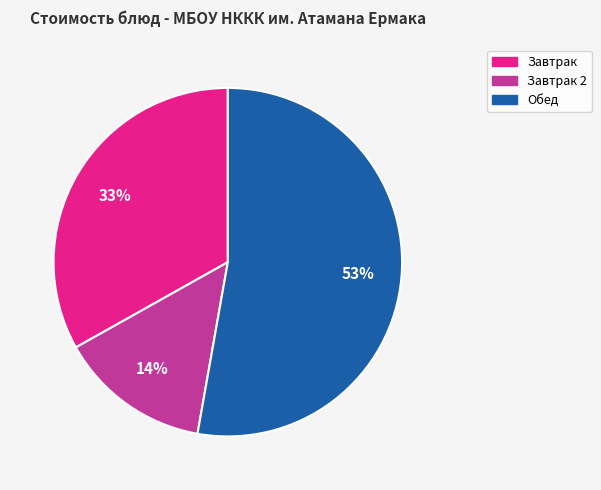

Is the sum of Завтрак 2 and Завтрак greater than half?

No